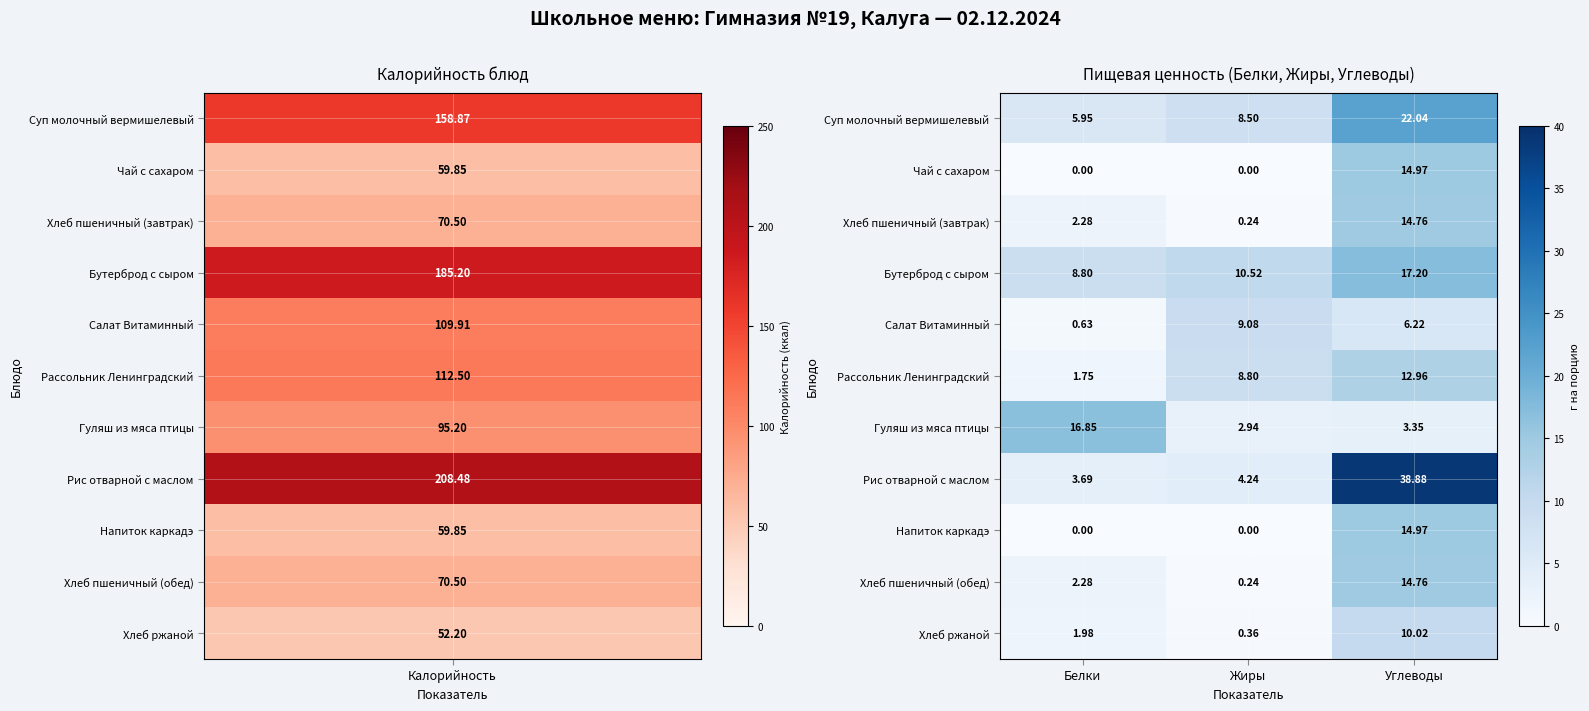

At which label does Бутерброд с сыром first exceed 10?

Жиры